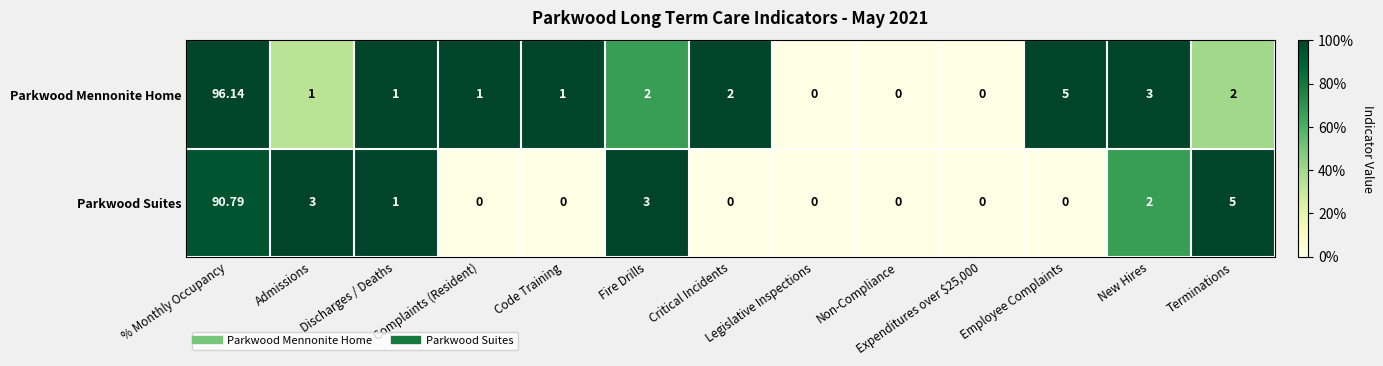

At which category is the sum across all series the highest?

% Monthly Occupancy